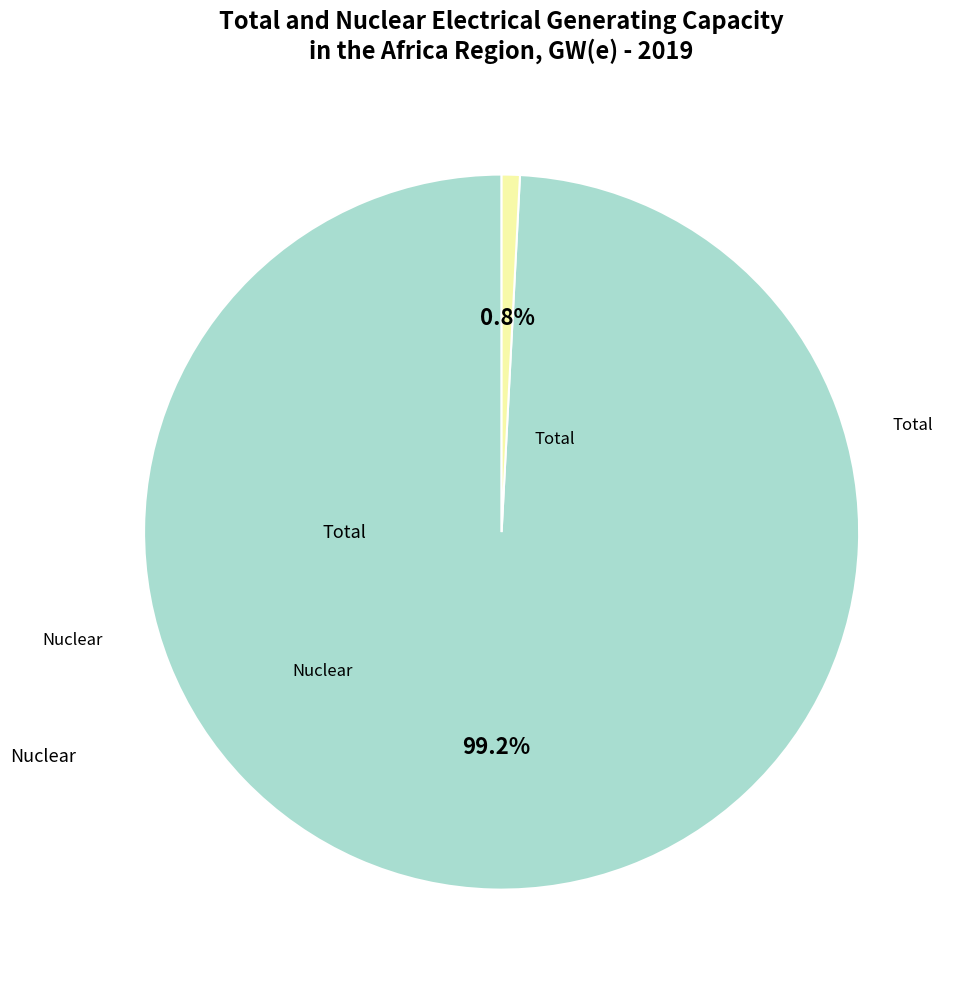

To the nearest percent, what percentage of the pie is Nuclear?

1%